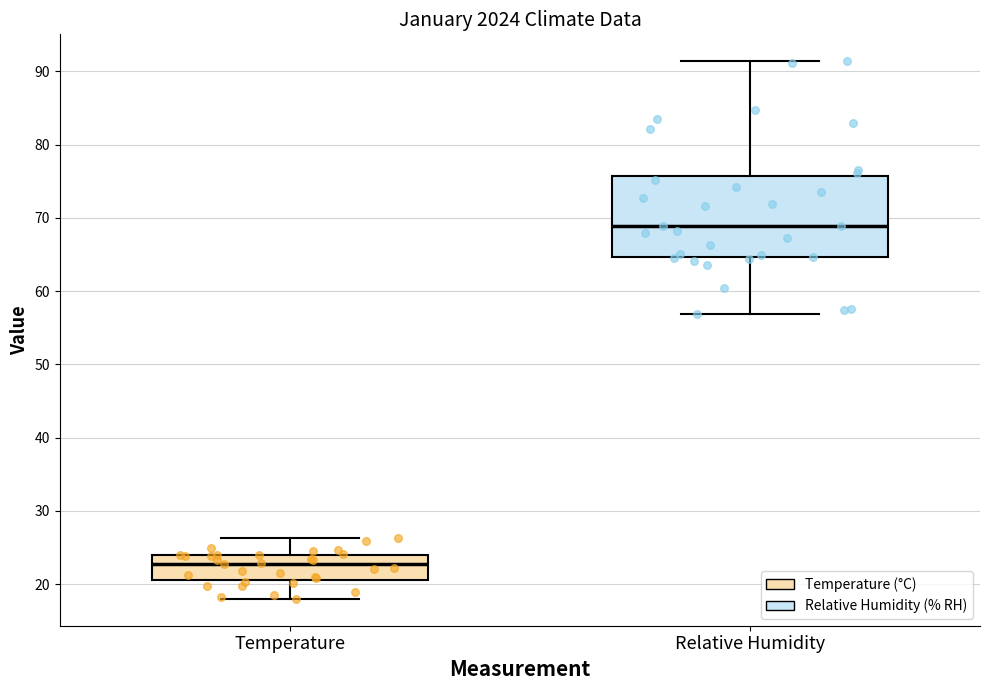

Where is the upper edge of the box for Relative Humidity on the y-axis? The values are not printed on the chart, so give them approximately, as read against the axis.

76